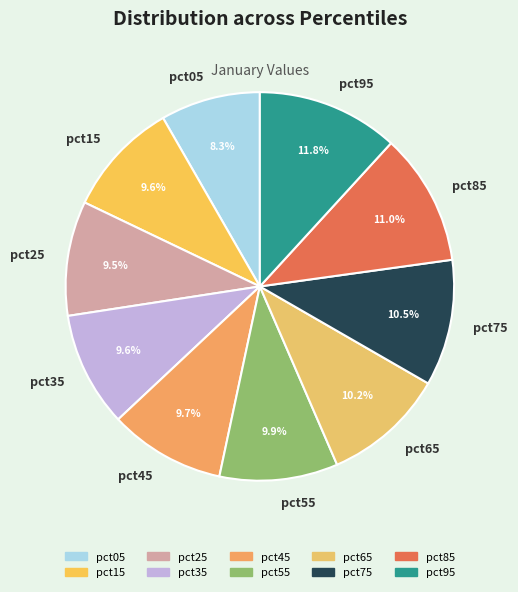

Which category has the smallest portion of the pie?

pct05